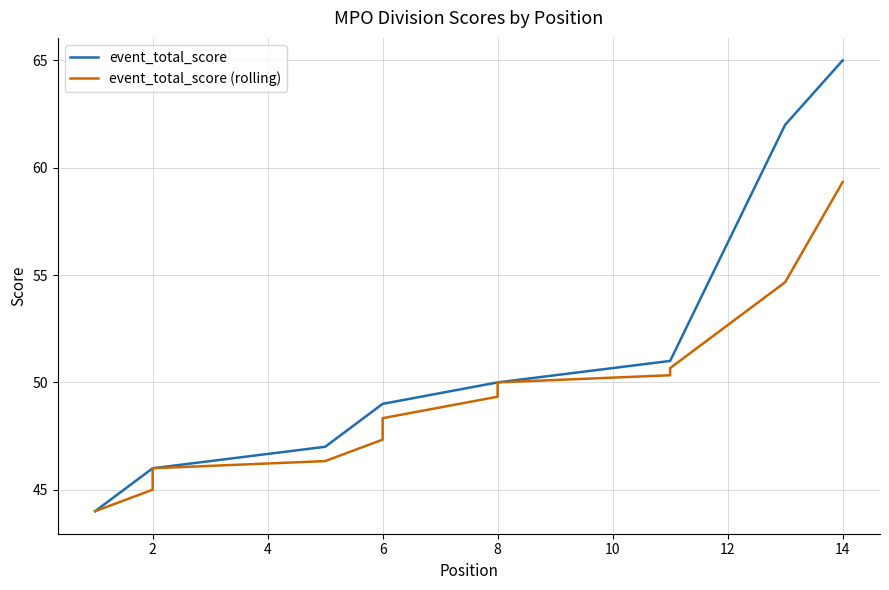

True or false: event_total_score (rolling) has more than 1 interior local peaks.

False